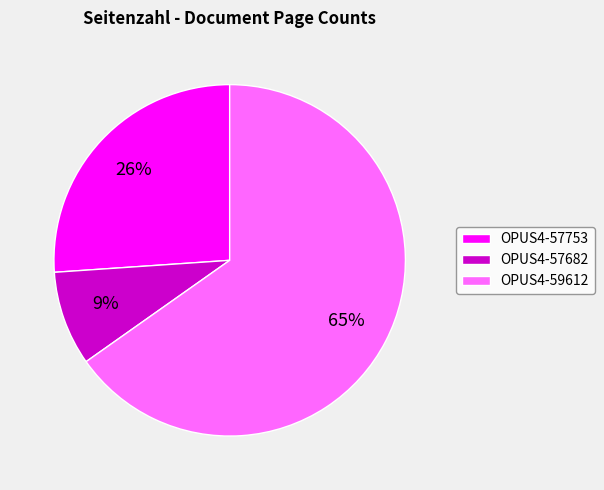

What is the ratio of the value at OPUS4-57682 to the value at OPUS4-59612?

0.1